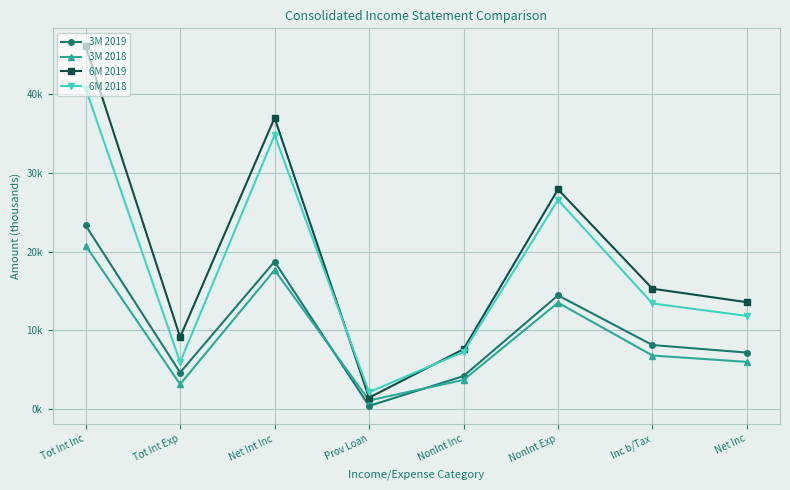

What is the spread (max minus min) of values at Tot Int Exp?

5993